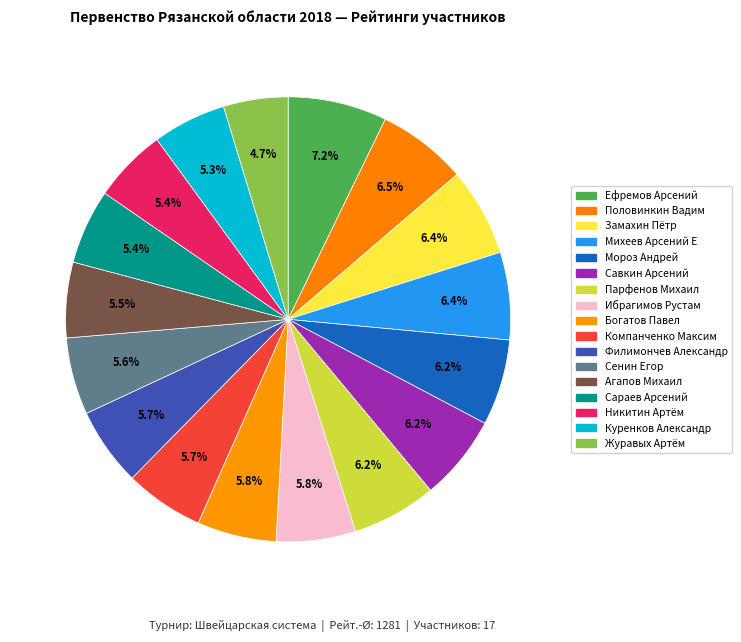

Do Парфенов Михаил and Мороз Андрей together represent more than half of the pie?

No